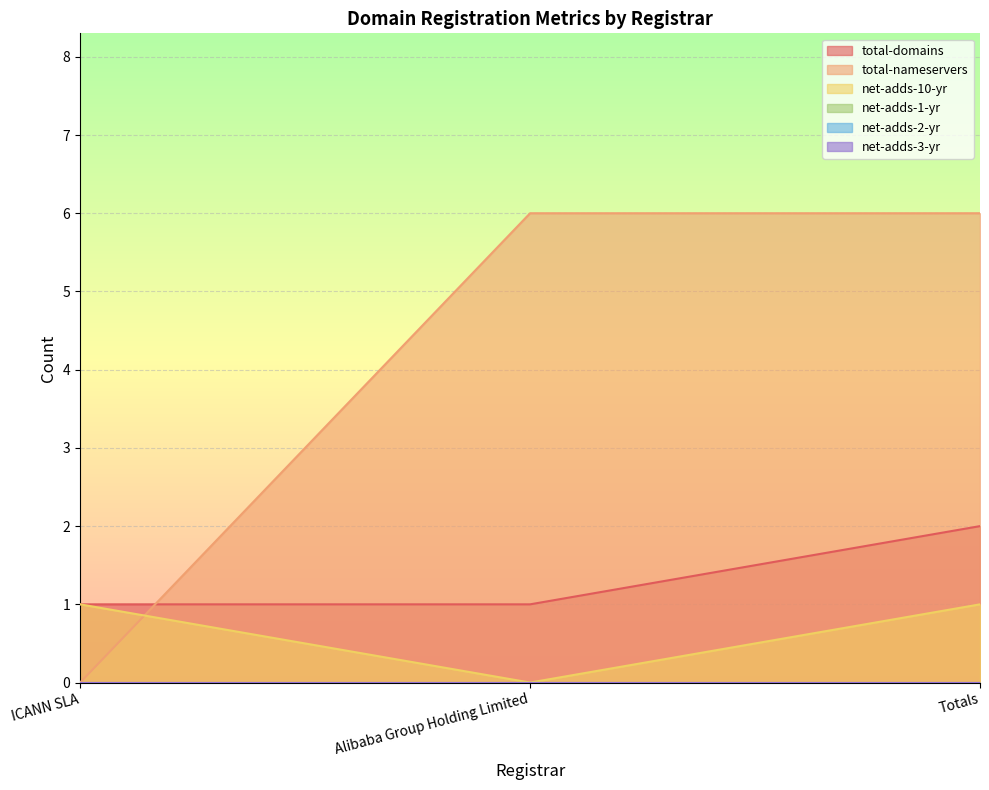

What is the sum of the total-domains values at Totals and Alibaba Group Holding Limited?

3